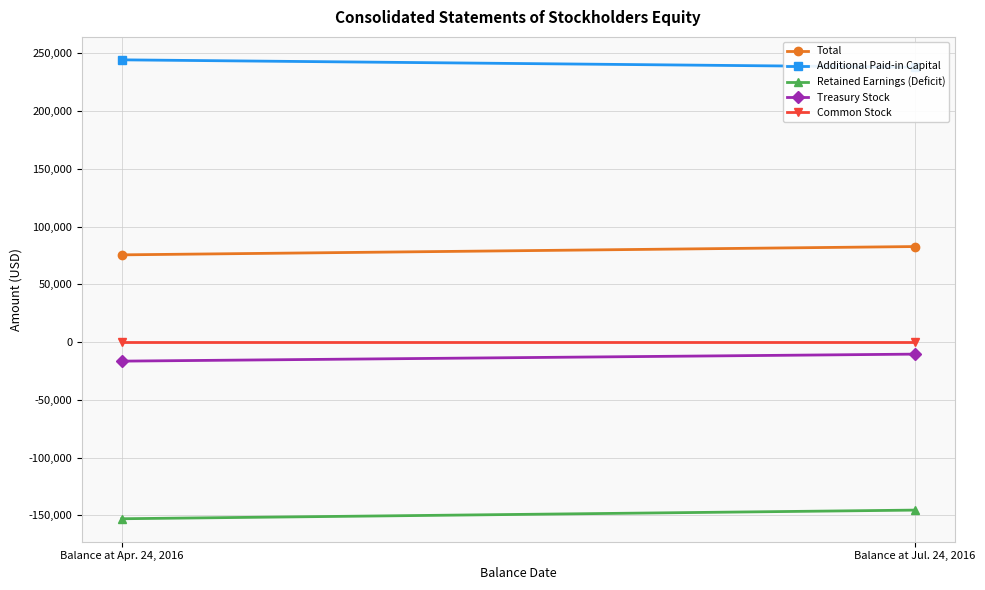

At which category is the sum across all series the highest?

Balance at Jul. 24, 2016